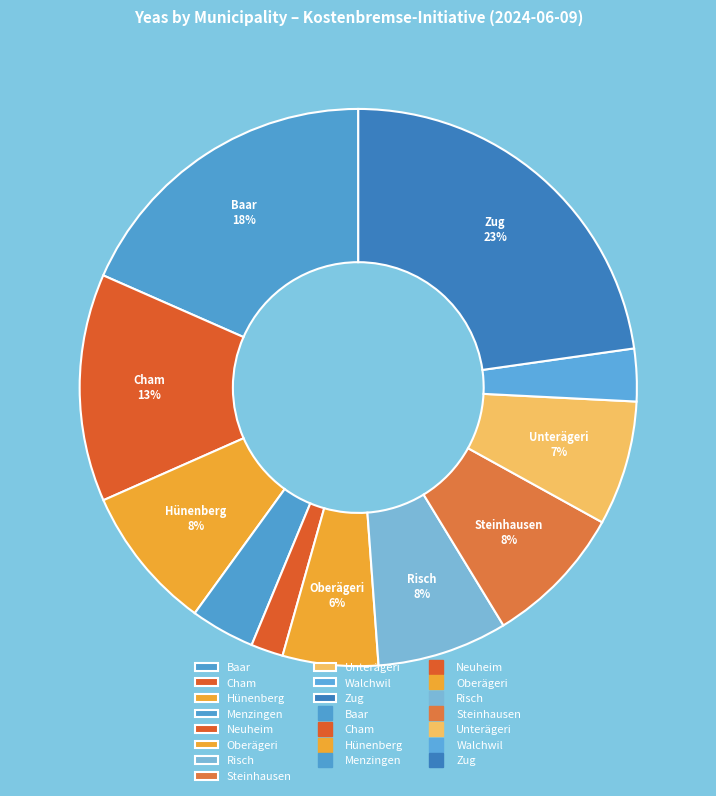

Rank the categories by value from lowest to highest.

Neuheim, Walchwil, Menzingen, Oberägeri, Unterägeri, Risch, Steinhausen, Hünenberg, Cham, Baar, Zug